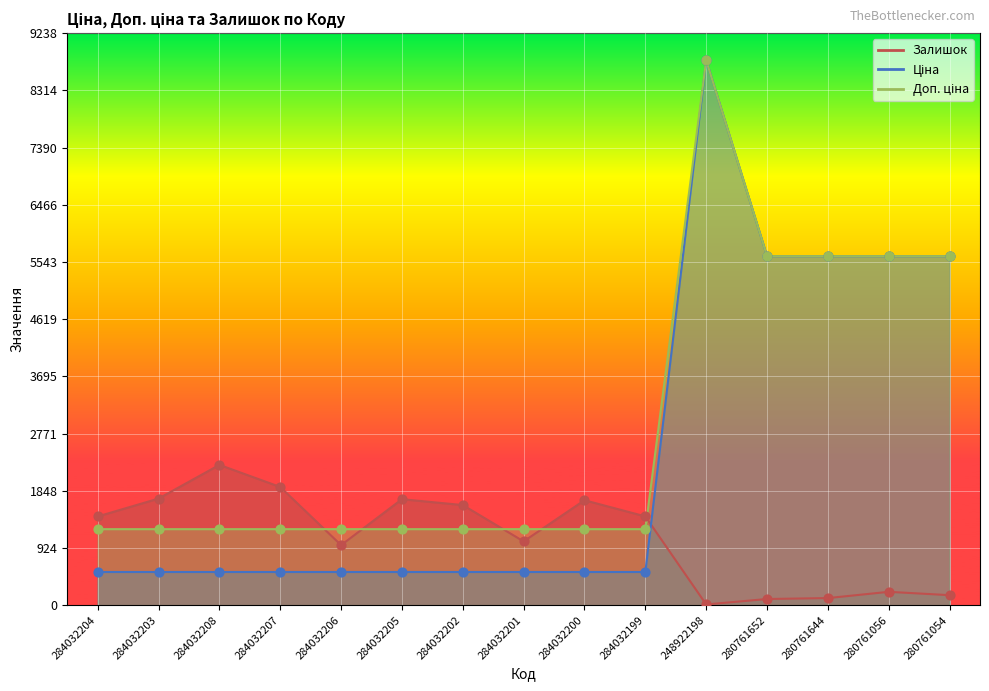

What is the total value across all series at 284032202?

3378.6